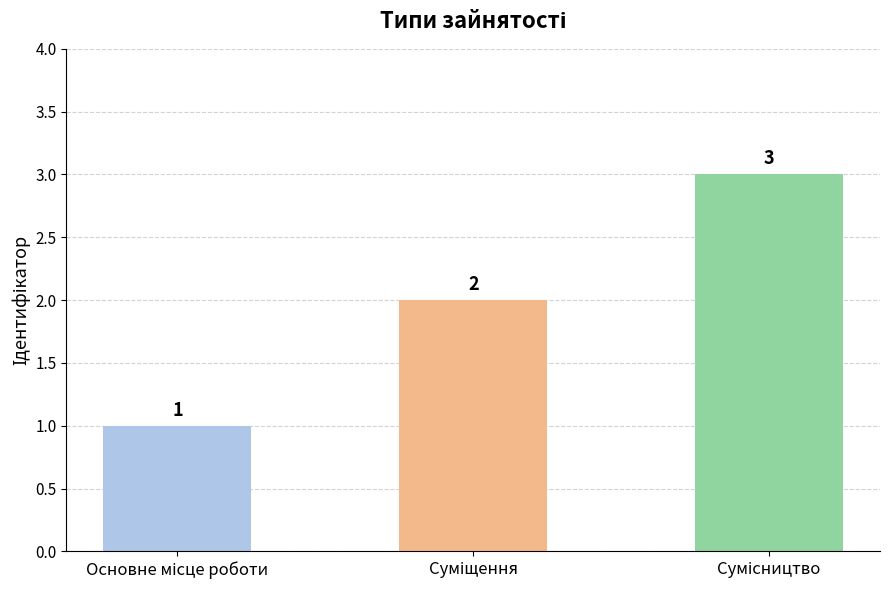

What is the value of the 2nd bar from the left?

2